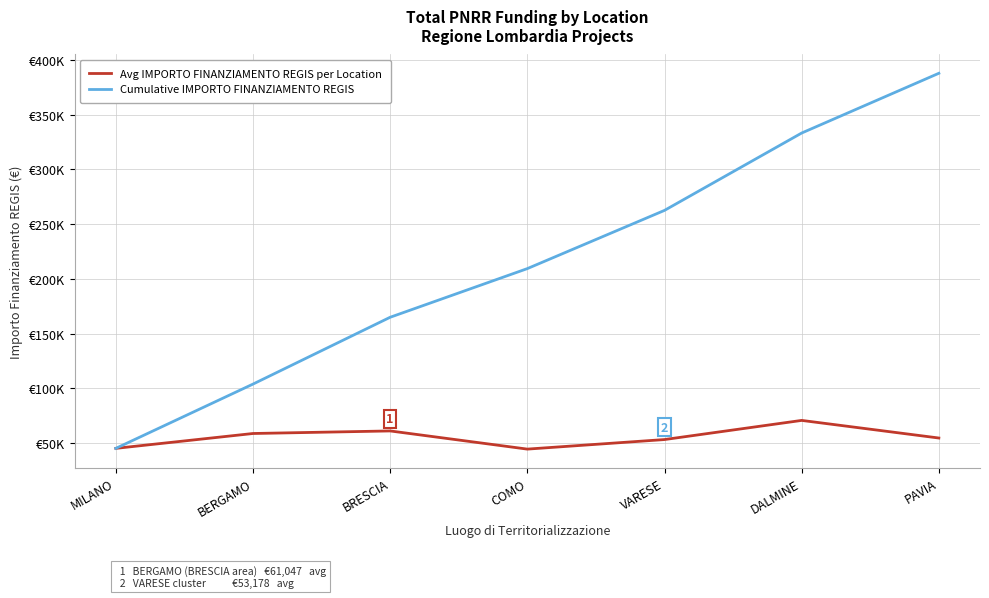

At how many categories does at least one series exceed 187724?

4